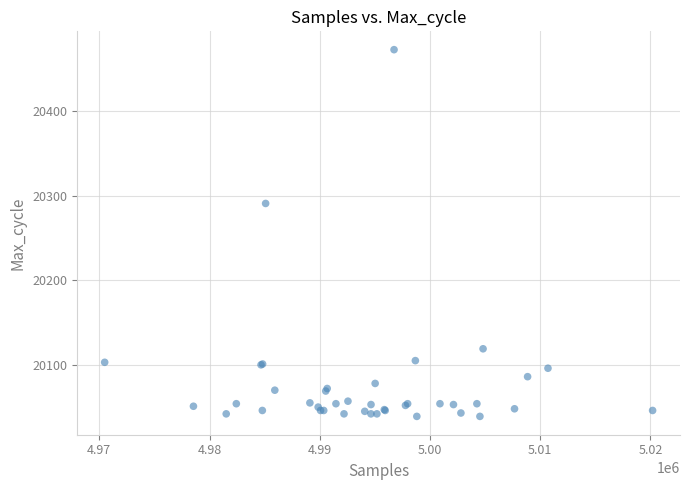

What Y value in the scatter plot is closest to 20256?

20291